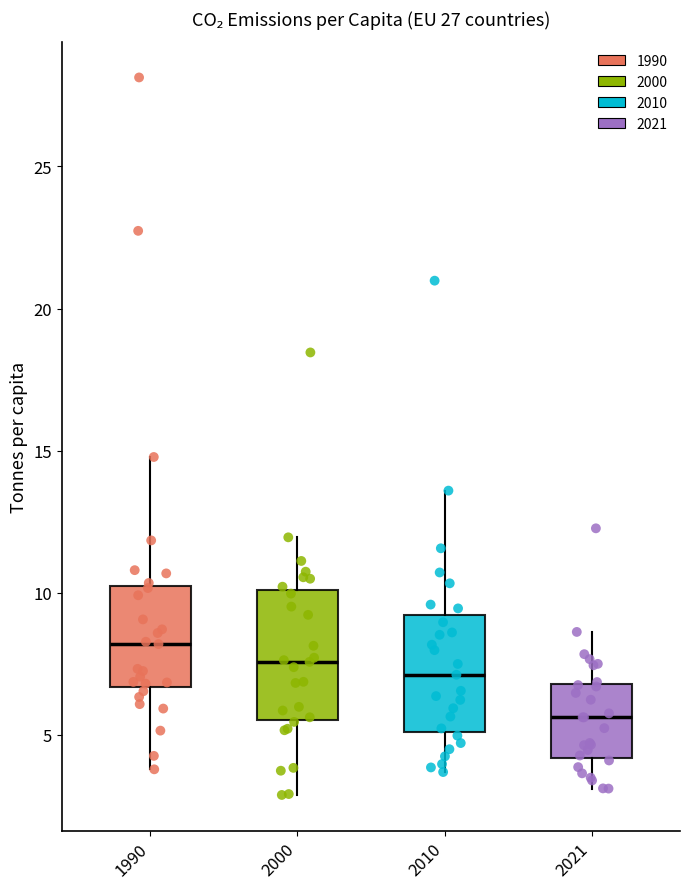

Reading left to right, read every box against the y-axis: the position of its median line, the range the box covers, and the ends of its whiskers. The values are not printed on the chart, so give them approximately, as read against the axis.

1990: median 8.0, box 6.5 to 10.5, whiskers 4.0 to 15.0
2000: median 7.5, box 5.5 to 10.0, whiskers 3.0 to 12.0
2010: median 7.0, box 5.0 to 9.0, whiskers 3.5 to 13.5
2021: median 5.5, box 4.0 to 7.0, whiskers 3.0 to 8.5